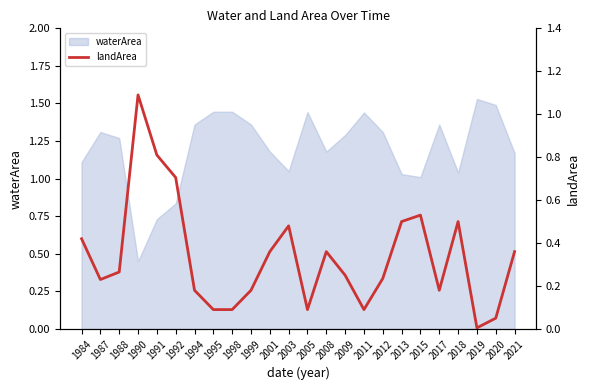

What is the difference between the maximum and minimum values?

1.1